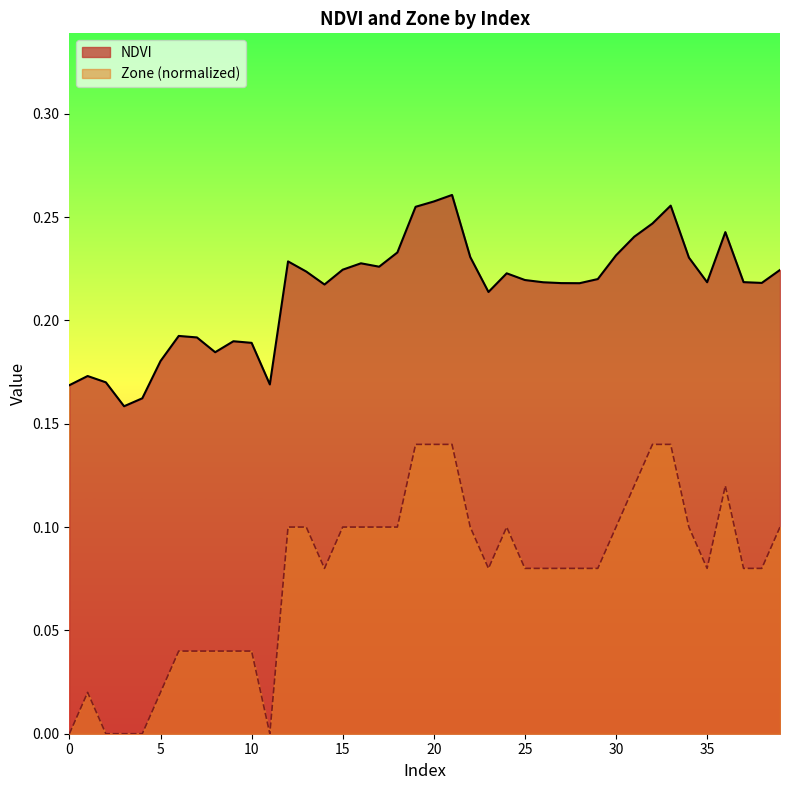

Reading right to left, transcribe all the data shown in this chart.

NDVI: 39=0.2	38=0.2	37=0.2	36=0.2	35=0.2	34=0.2	33=0.3	32=0.2	31=0.2	30=0.2	29=0.2	28=0.2	27=0.2	26=0.2	25=0.2	24=0.2	23=0.2	22=0.2	21=0.3	20=0.3	19=0.3	18=0.2	17=0.2	16=0.2	15=0.2	14=0.2	13=0.2	12=0.2	11=0.2	10=0.2	9=0.2	8=0.2	7=0.2	6=0.2	5=0.2	4=0.2	3=0.2	2=0.2	1=0.2	0=0.2
Zone: 39=0.1	38=0.1	37=0.1	36=0.1	35=0.1	34=0.1	33=0.1	32=0.1	31=0.1	30=0.1	29=0.1	28=0.1	27=0.1	26=0.1	25=0.1	24=0.1	23=0.1	22=0.1	21=0.1	20=0.1	19=0.1	18=0.1	17=0.1	16=0.1	15=0.1	14=0.1	13=0.1	12=0.1	11=0.0	10=0.0	9=0.0	8=0.0	7=0.0	6=0.0	5=0.0	4=0.0	3=0.0	2=0.0	1=0.0	0=0.0